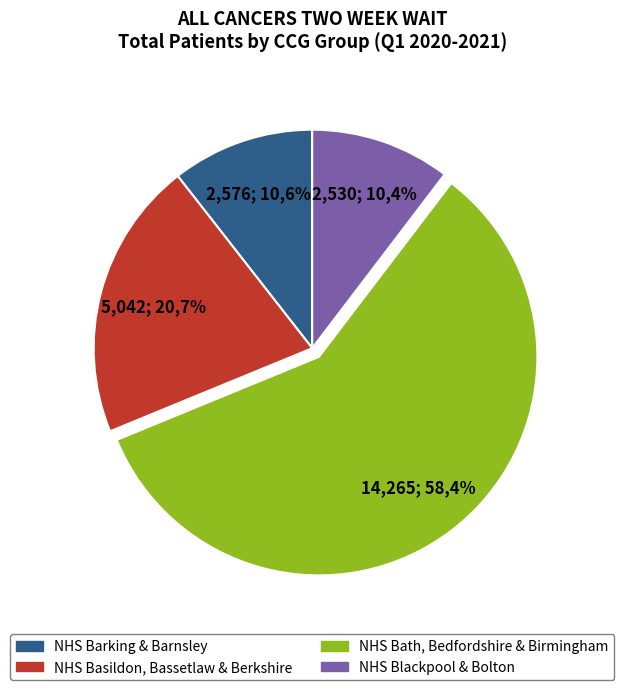

Is NHS BEDFORDSHIRE CCG the majority of the pie?

No